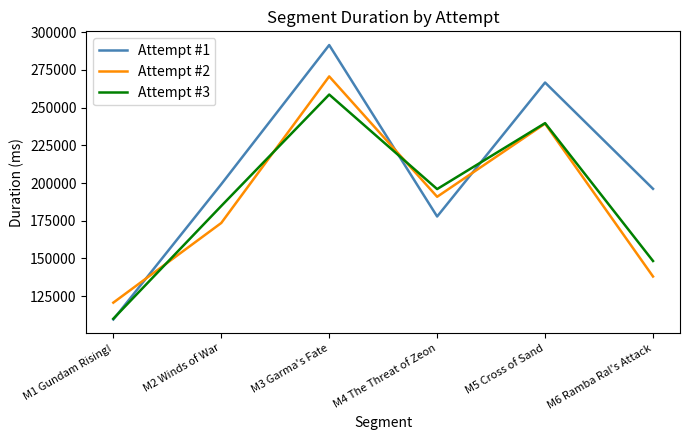

What is the difference between the highest and lowest values at M4 The Threat of Zeon?

18175